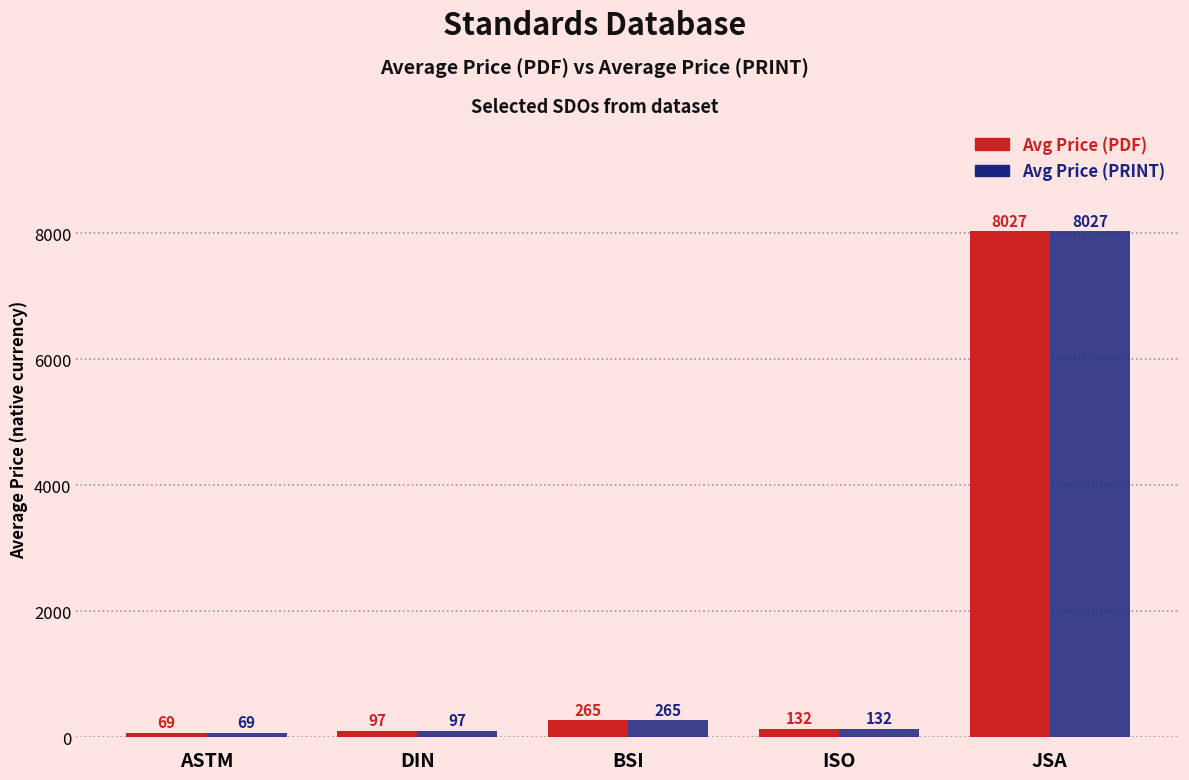

List the labels in order of Avg Price (PRINT) value, largest first.

JSA, BSI, ISO, DIN, ASTM